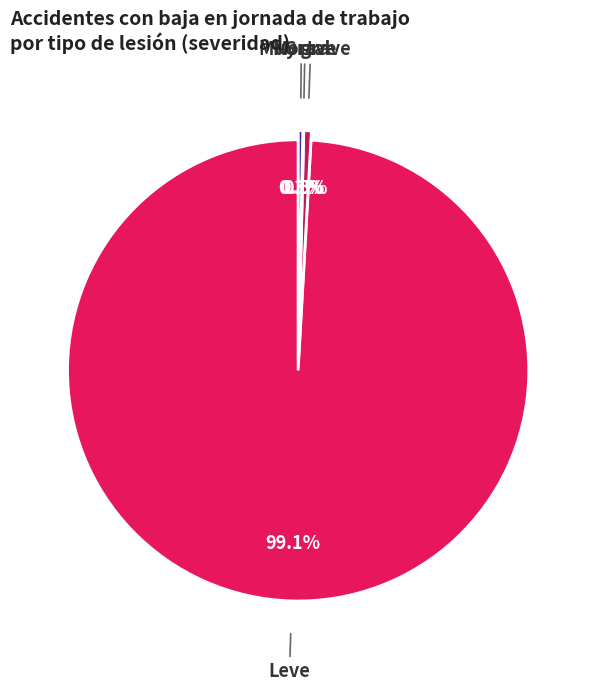

To the nearest percent, what portion does Grave represent?

1%